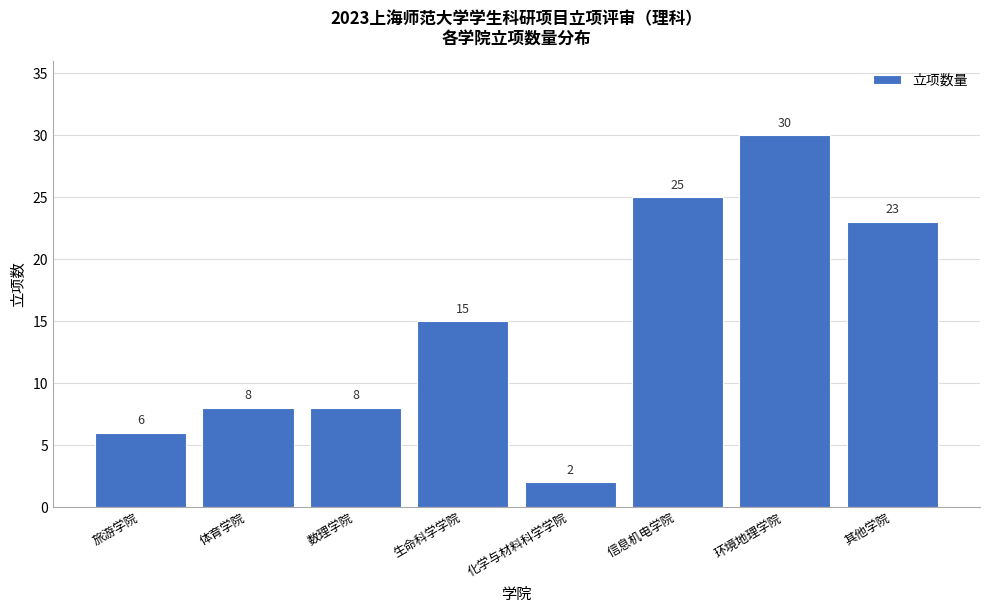

Reading right to left, list all the values displayed in this chart.

其他学院=23	环境地理学院=30	信息机电学院=25	化学与材料科学学院=2	生命科学学院=15	数理学院=8	体育学院=8	旅游学院=6